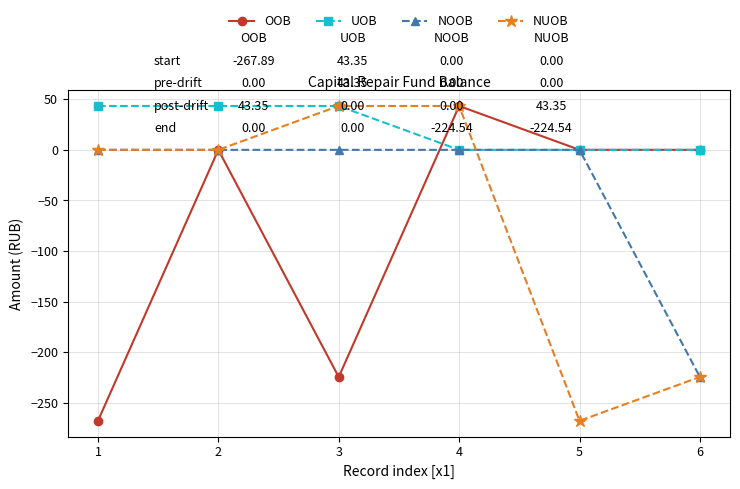

How many data points in NUOB are less than 0?

2